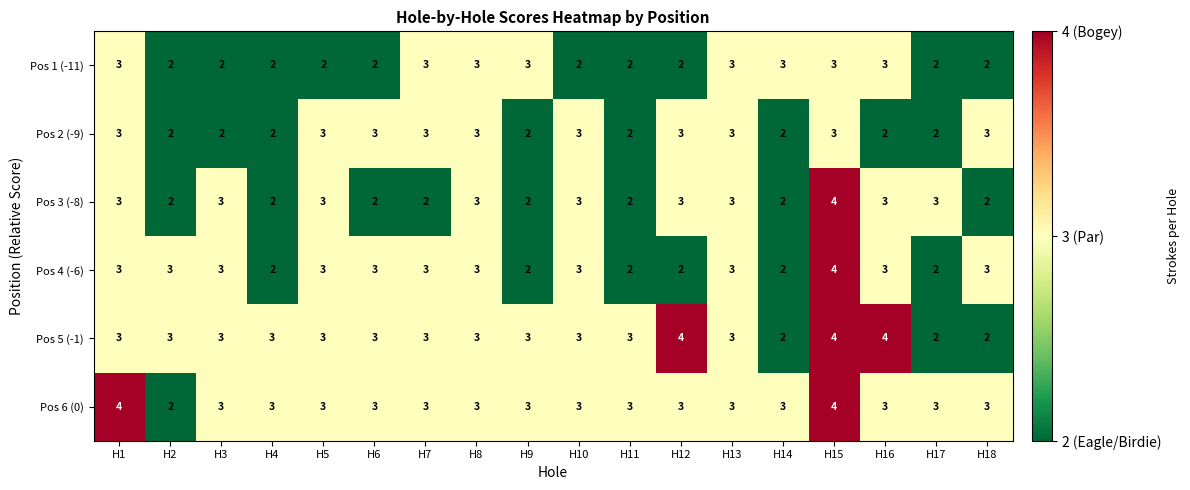

What is the sum of the Pos 1 (-11) values at H13 and H16?

6